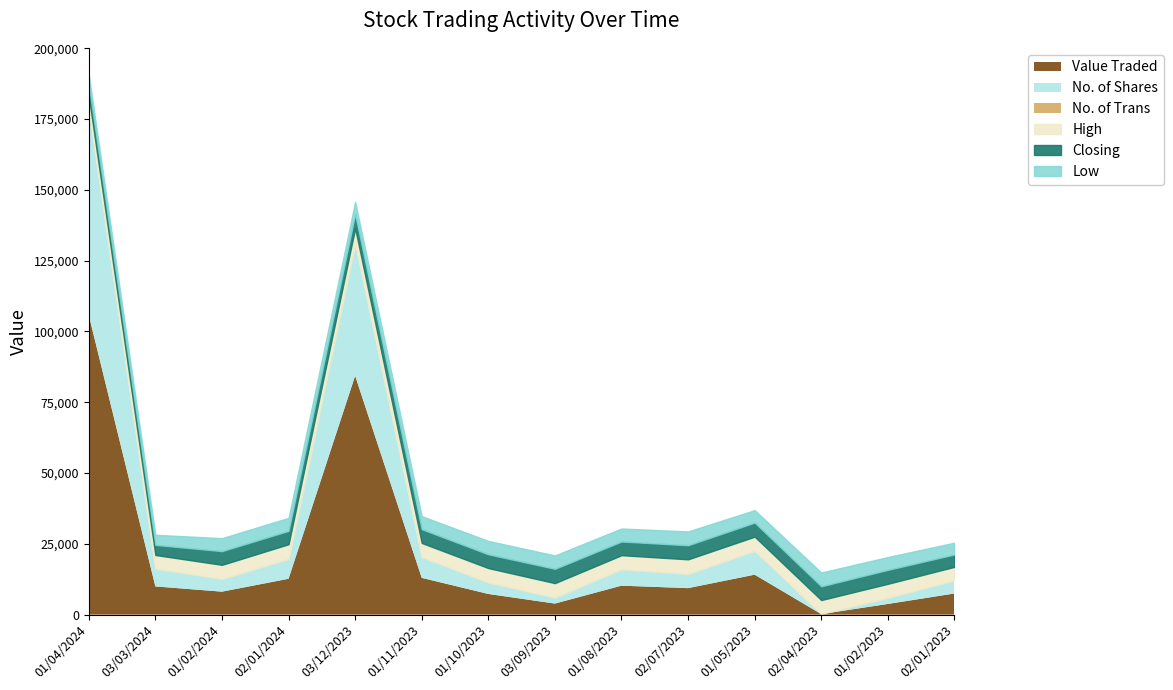

Reading left to right, what are all the values shown in this chart?

Value Traded: 01/04/2024=105747.0	03/03/2024=9951.0	01/02/2024=8100.0	02/01/2024=12651.0	03/12/2023=84337.0	01/11/2023=12977.0	01/10/2023=7293.0	03/09/2023=3897.0	01/08/2023=10216.0	02/07/2023=9347.0	01/05/2023=14096.0	02/04/2023=181.0	01/02/2023=3765.0	02/01/2023=7452.0
No. of Shares: 01/04/2024=72642.0	03/03/2024=6277.0	01/02/2024=4516.0	02/01/2024=6953.0	03/12/2023=46633.0	01/11/2023=7325.0	01/10/2023=4062.0	03/09/2023=2130.0	01/08/2023=5792.0	02/07/2023=5019.0	01/05/2023=8439.0	02/04/2023=100.0	01/02/2023=2185.0	02/01/2023=4579.0
High: 01/04/2024=1.6	03/03/2024=1.8	01/02/2024=1.8	02/01/2024=1.9	03/12/2023=2.0	01/11/2023=1.9	01/10/2023=1.9	03/09/2023=1.9	01/08/2023=1.8	02/07/2023=1.9	01/05/2023=1.9	02/04/2023=1.8	01/02/2023=1.8	02/01/2023=1.8
Closing: 01/04/2024=1.5	03/03/2024=1.3	01/02/2024=1.8	02/01/2024=1.8	03/12/2023=1.9	01/11/2023=1.8	01/10/2023=1.8	03/09/2023=1.9	01/08/2023=1.8	02/07/2023=1.9	01/05/2023=1.9	02/04/2023=1.8	01/02/2023=1.8	02/01/2023=1.6
No. of Trans: 01/04/2024=248.0	03/03/2024=65.0	01/02/2024=21.0	02/01/2024=61.0	03/12/2023=155.0	01/11/2023=31.0	01/10/2023=26.0	03/09/2023=18.0	01/08/2023=35.0	02/07/2023=25.0	01/05/2023=23.0	02/04/2023=1.0	01/02/2023=21.0	02/01/2023=30.0
Low: 01/04/2024=1.3	03/03/2024=1.3	01/02/2024=1.7	02/01/2024=1.7	03/12/2023=1.6	01/11/2023=1.7	01/10/2023=1.8	03/09/2023=1.8	01/08/2023=1.7	02/07/2023=1.8	01/05/2023=1.6	02/04/2023=1.8	01/02/2023=1.7	02/01/2023=1.6